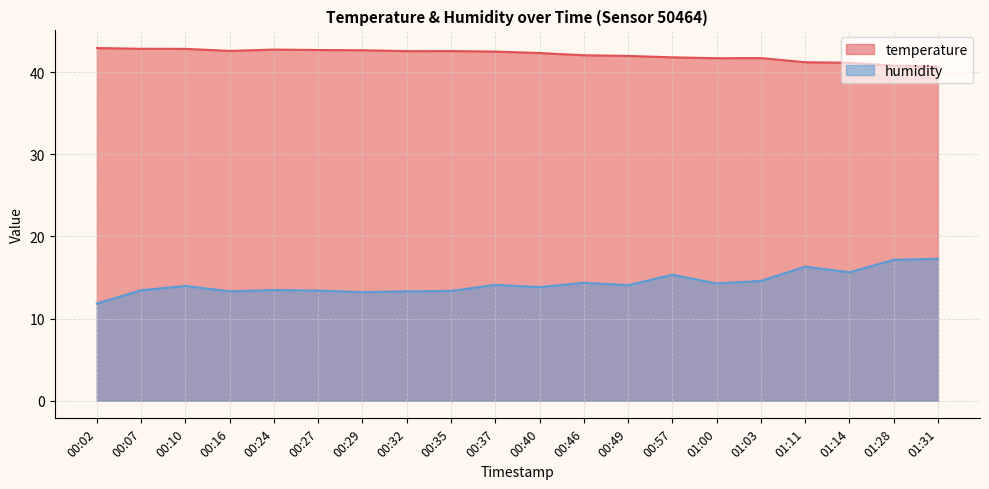

How many lines are shown in the chart?

2